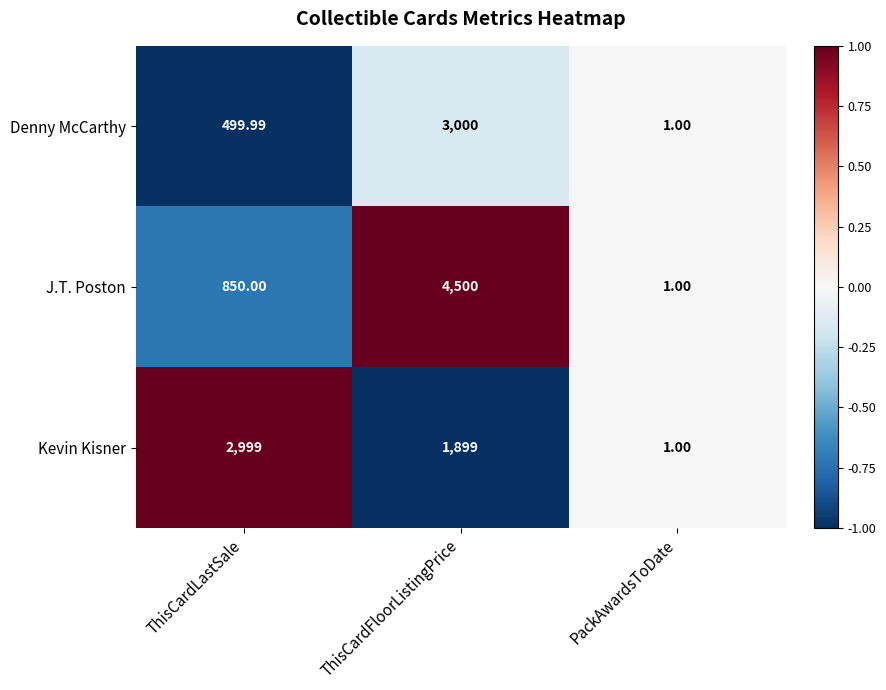

At which label is Kevin Kisner closest to 1500?

ThisCardFloorListingPrice